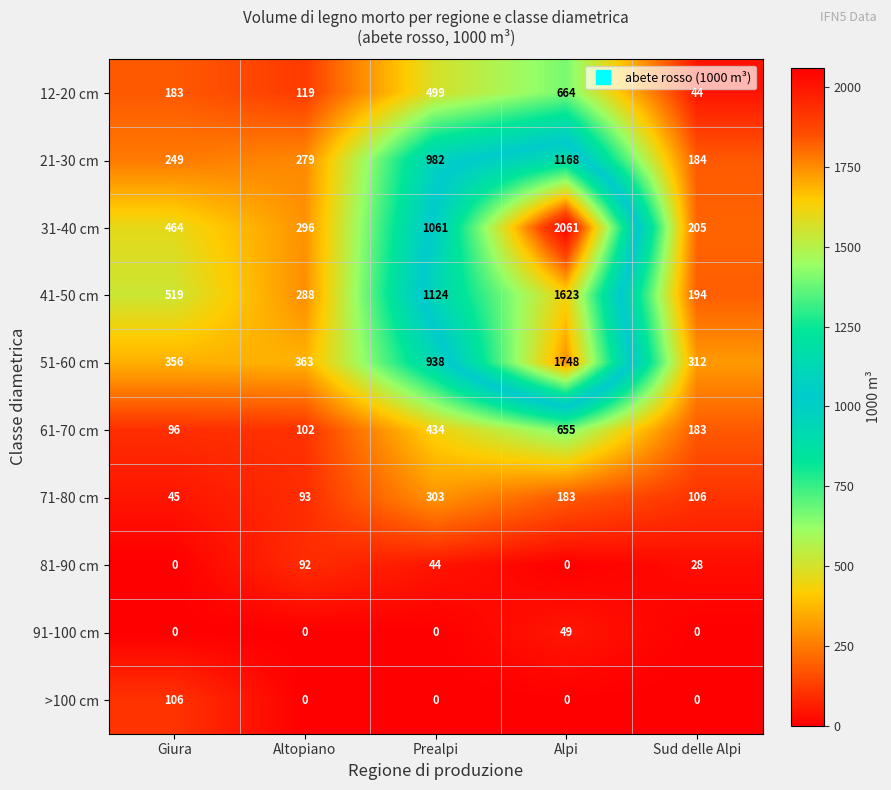

At how many categories does at least one series exceed 1617?

1